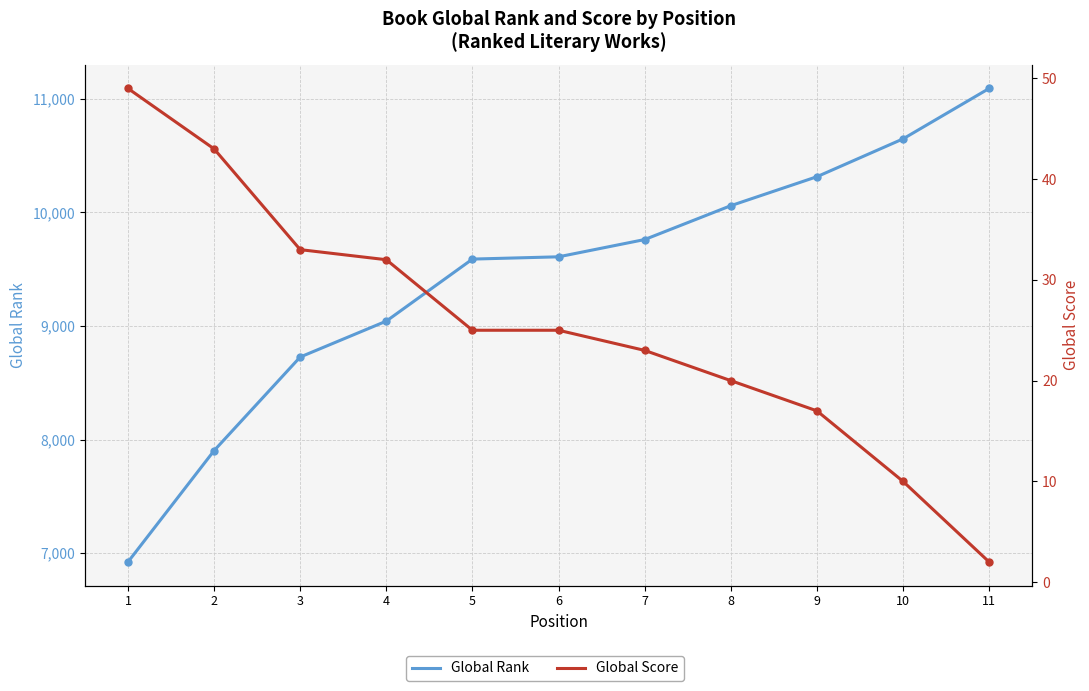

The value of Global Score at 7 is 41. True or false?

False